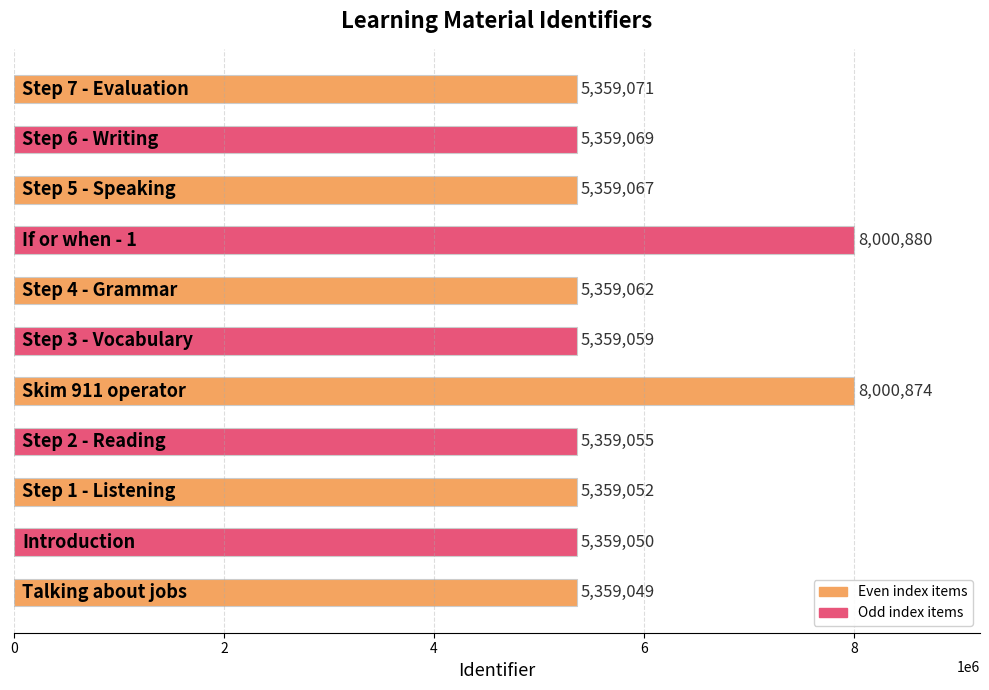

What is the smallest value displayed?

5359049